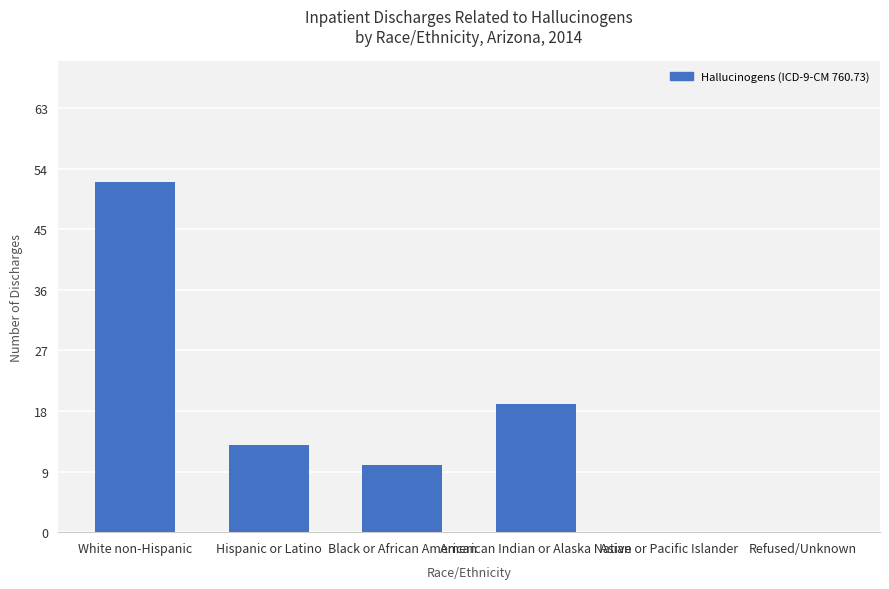

The chart shows a value of 80 at White non-Hispanic. True or false?

False